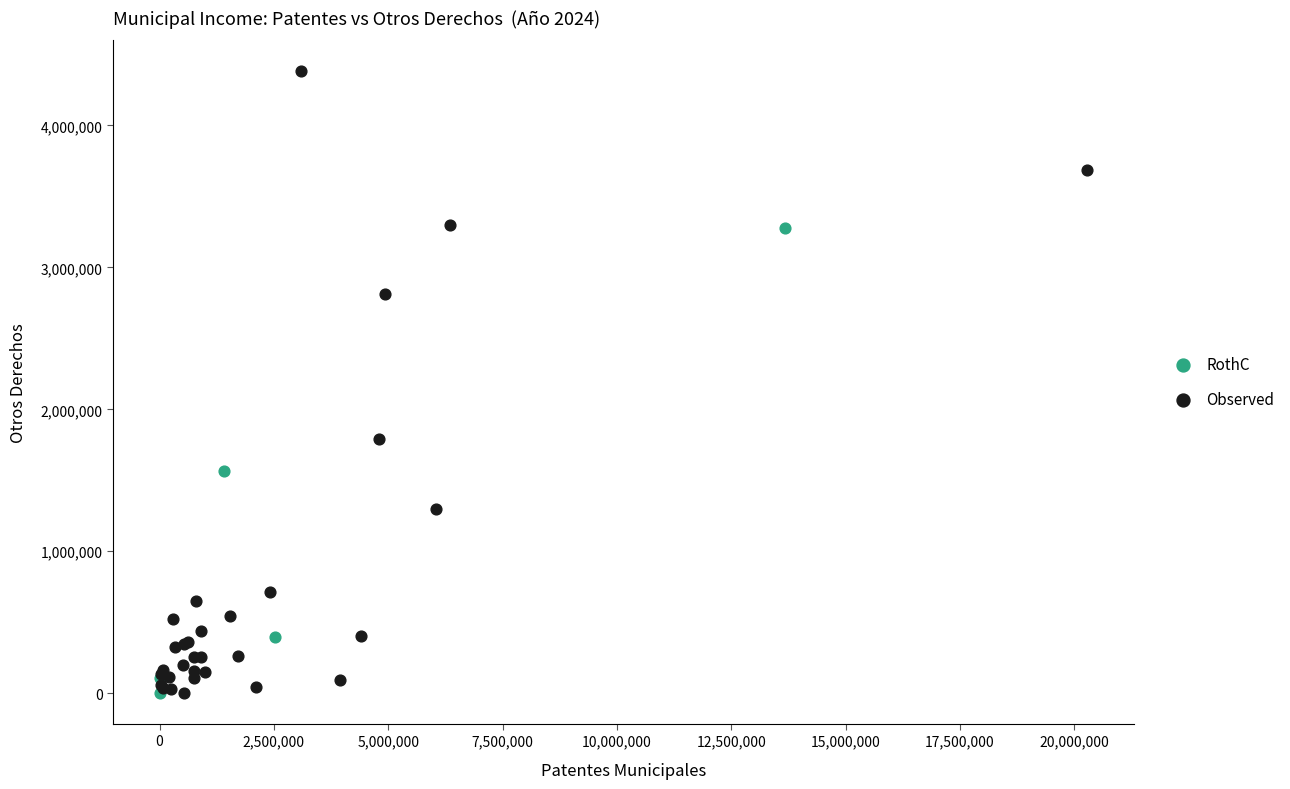

Which series contains the highest Y value?

Observed